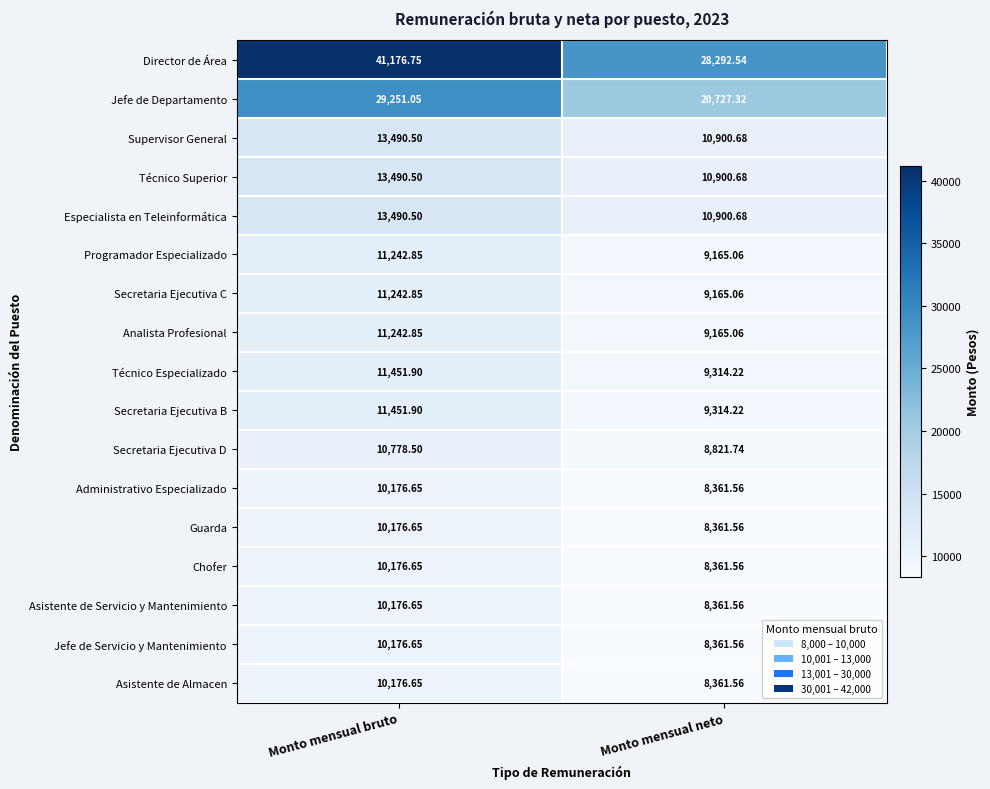

Where does the Secretaria Ejecutiva C series first go above 11242?

Monto mensual bruto